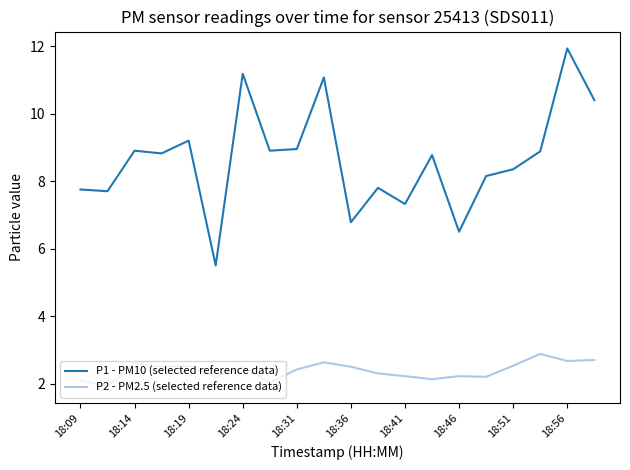

What is the difference between the second highest and minimum values in the P2 - PM2.5 (selected reference data) series?

0.8